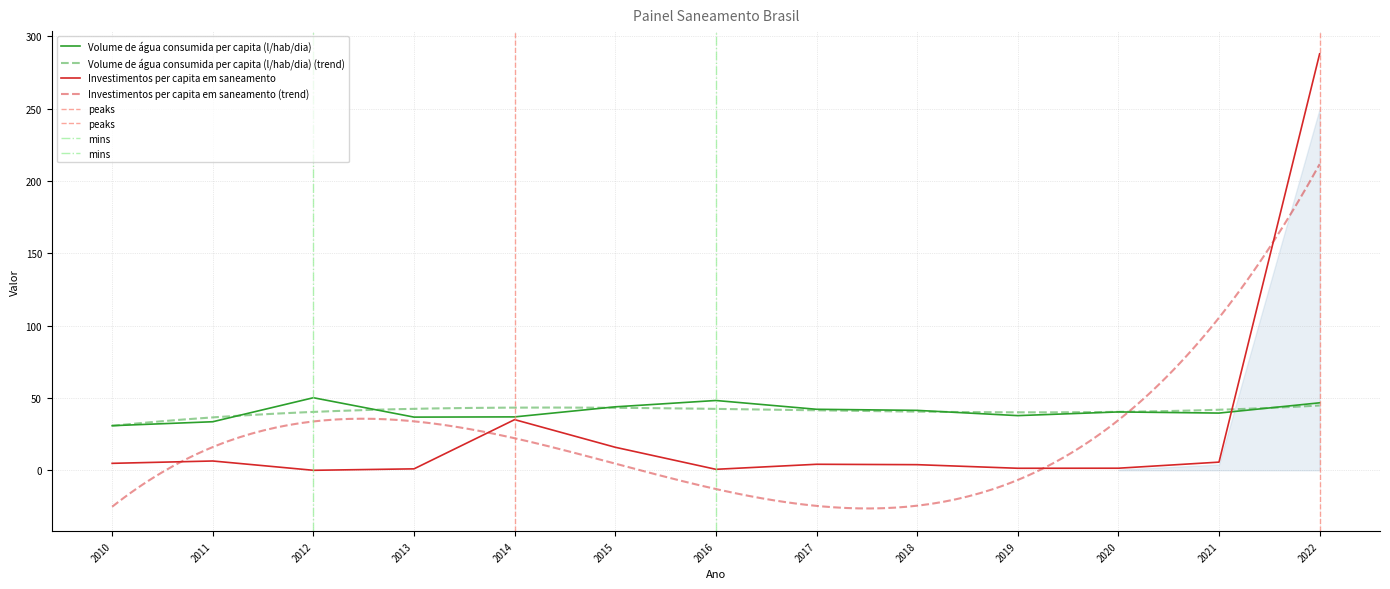

How many lines are shown in the chart?

2